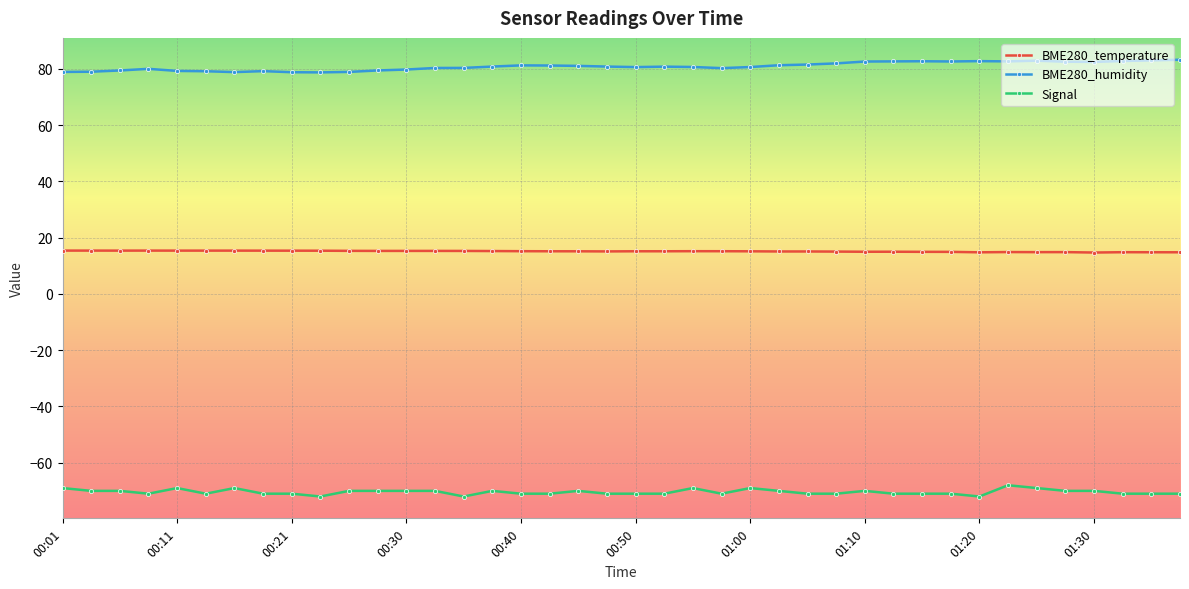

Does the chart have visible grid lines?

Yes